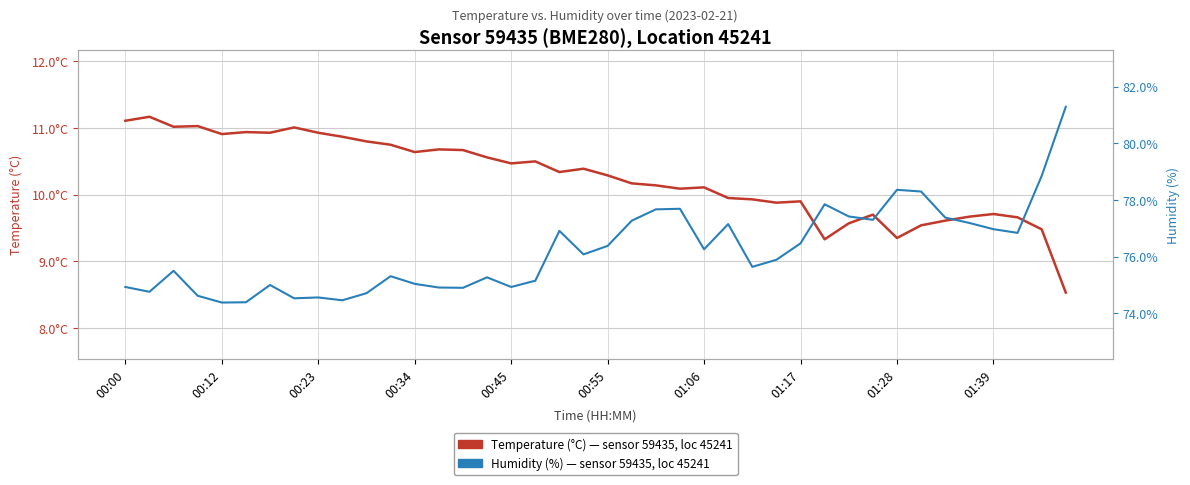

Read the Humidity (%) value at 01:06.

76.3